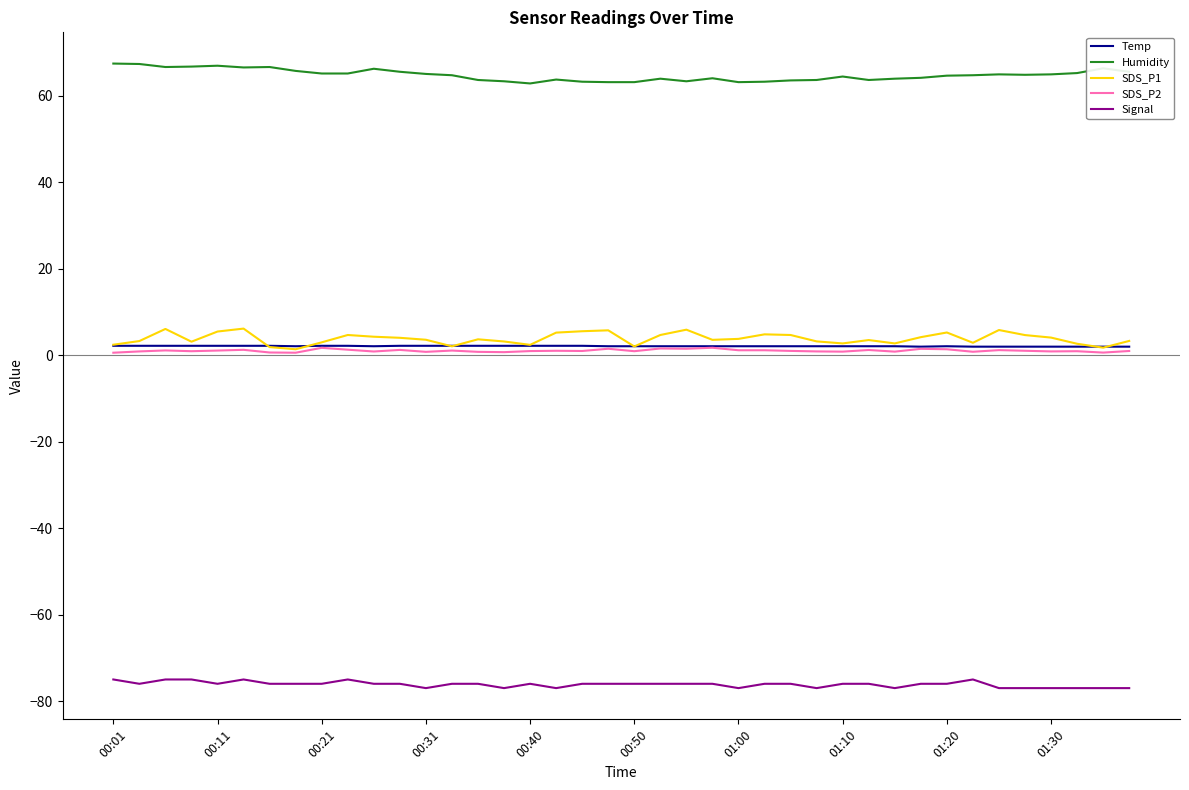

What is the minimum value shown in the chart?

-77.0